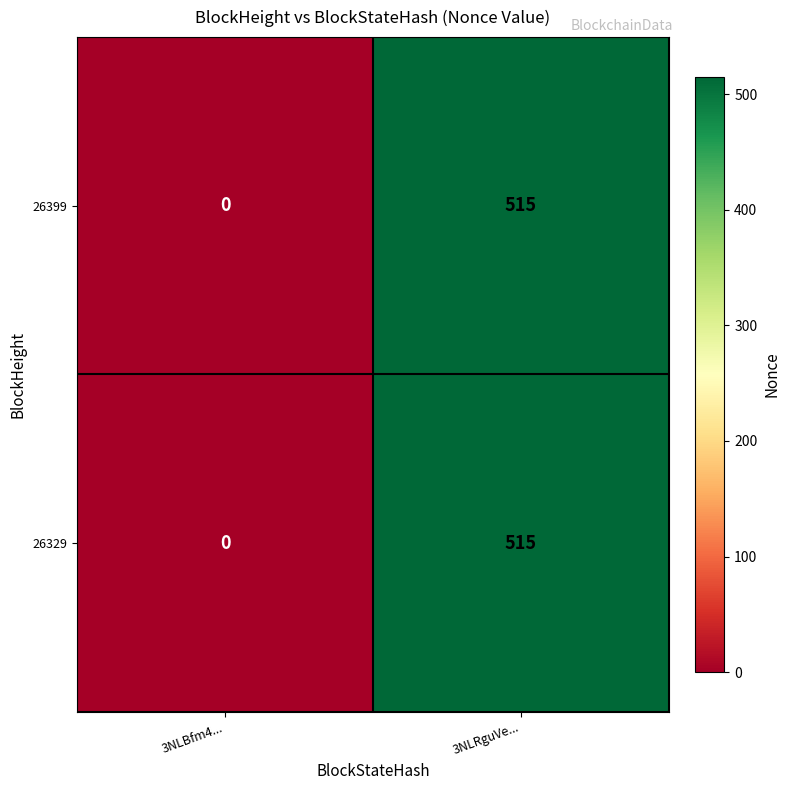

What is the sum of all 26399 values?

515